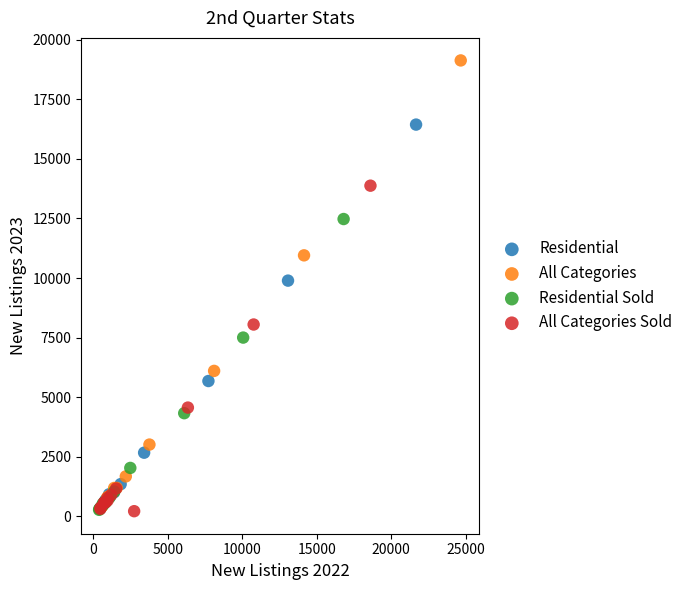

Which series has the largest Y range (max minus min)?

All Categories